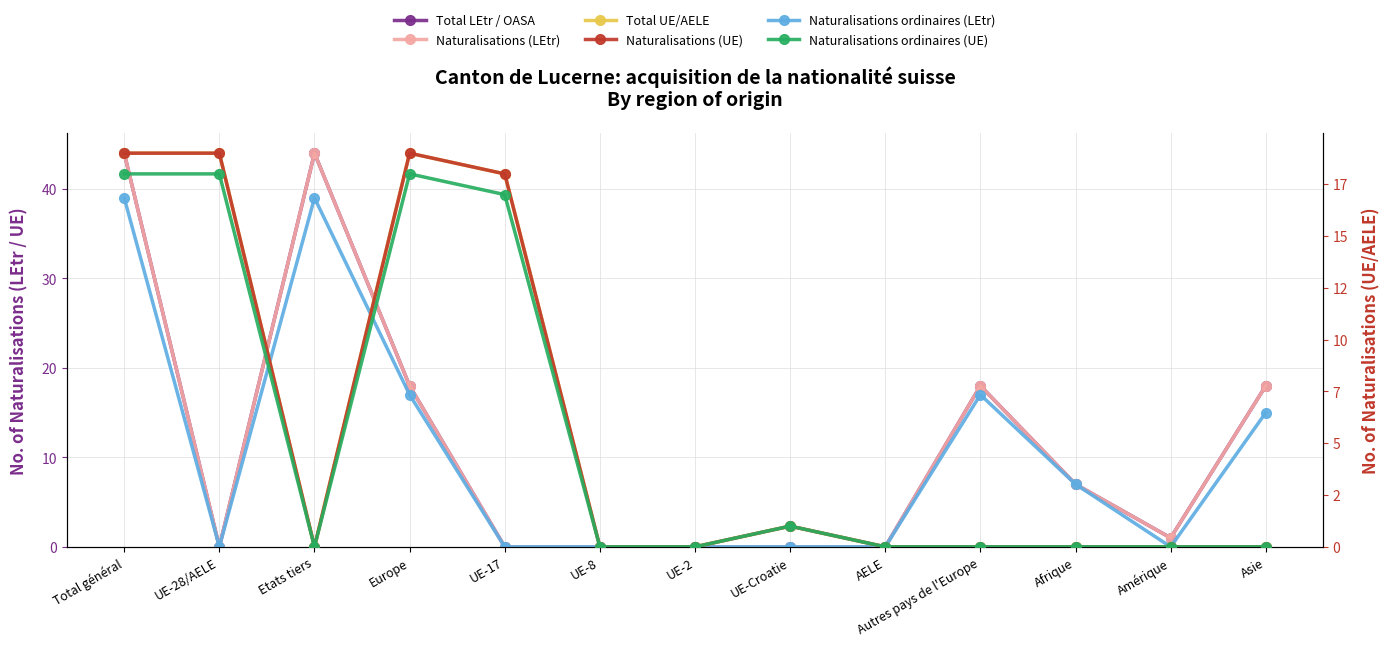

Rank the categories by Naturalisations (UE) value from lowest to highest.

Etats tiers, UE-8, UE-2, AELE, Autres pays de l'Europe, Afrique, Amérique, Asie, UE-Croatie, UE-17, Total général, UE-28/AELE, Europe